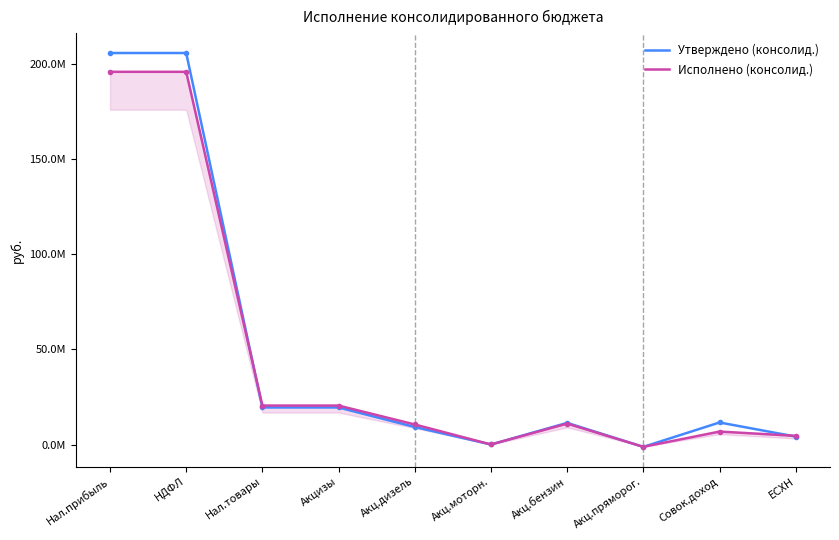

True or false: Исполнено (консолид.) has more than 2 interior local peaks.

False